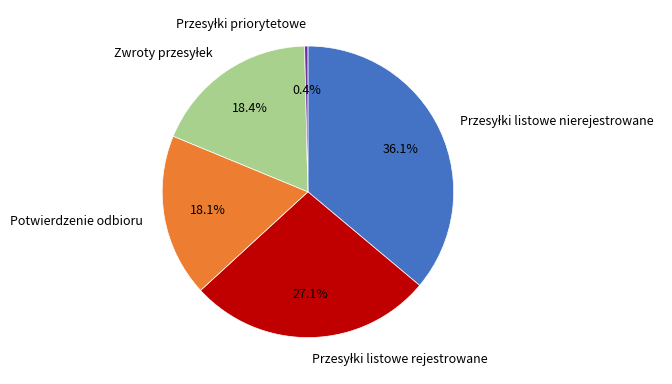

Does Potwierdzenie odbioru represent more than half of the total?

No